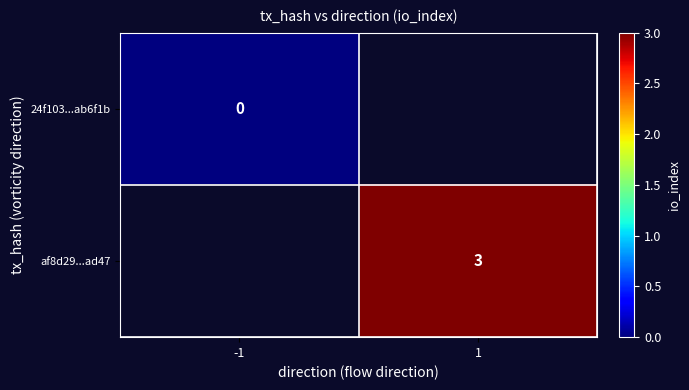

The value of af8d29...ad47 at 1 is 3. True or false?

True